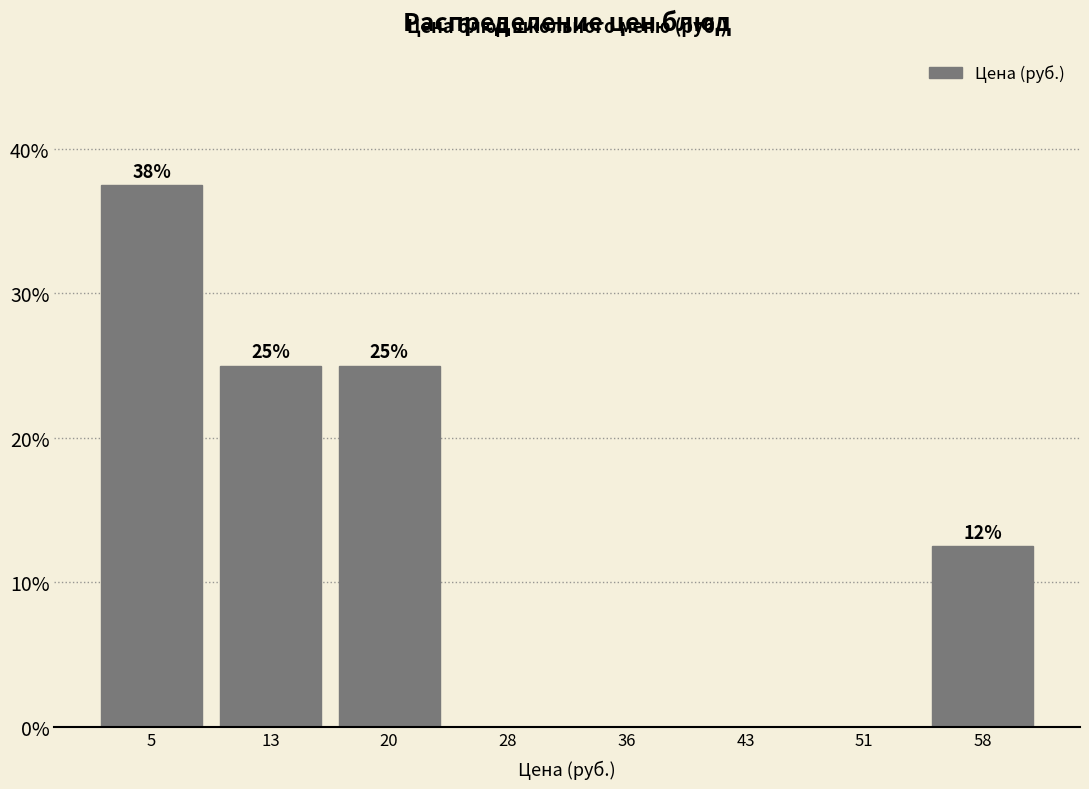

Over which range of the x-axis is the bar tallest?

1 to 9